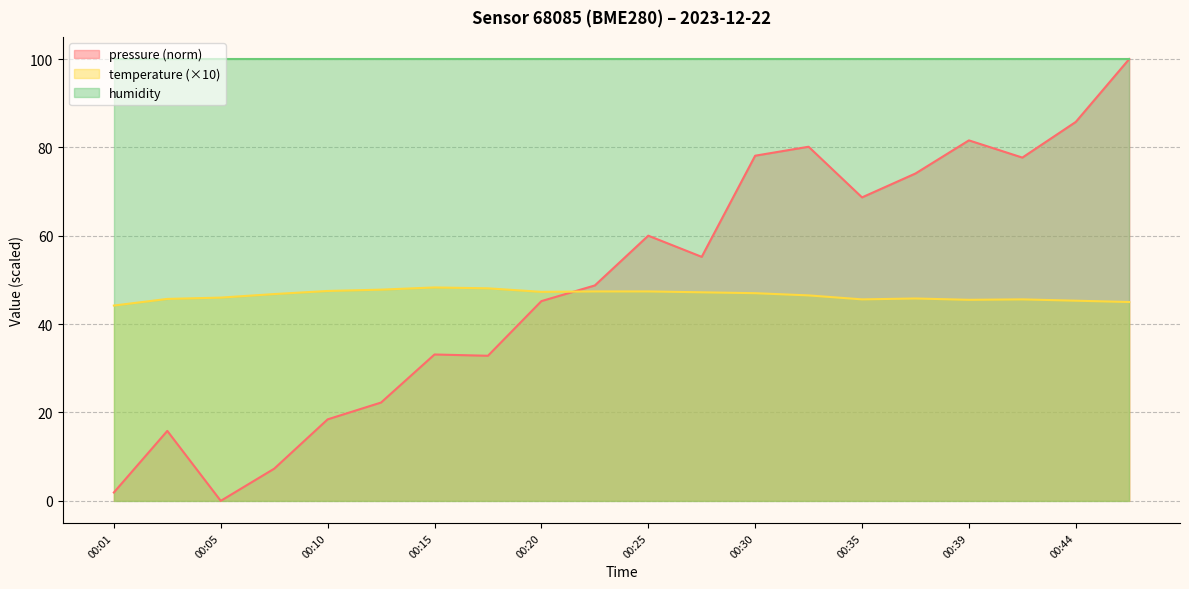

Which series has the largest range (max minus min)?

pressure (norm)